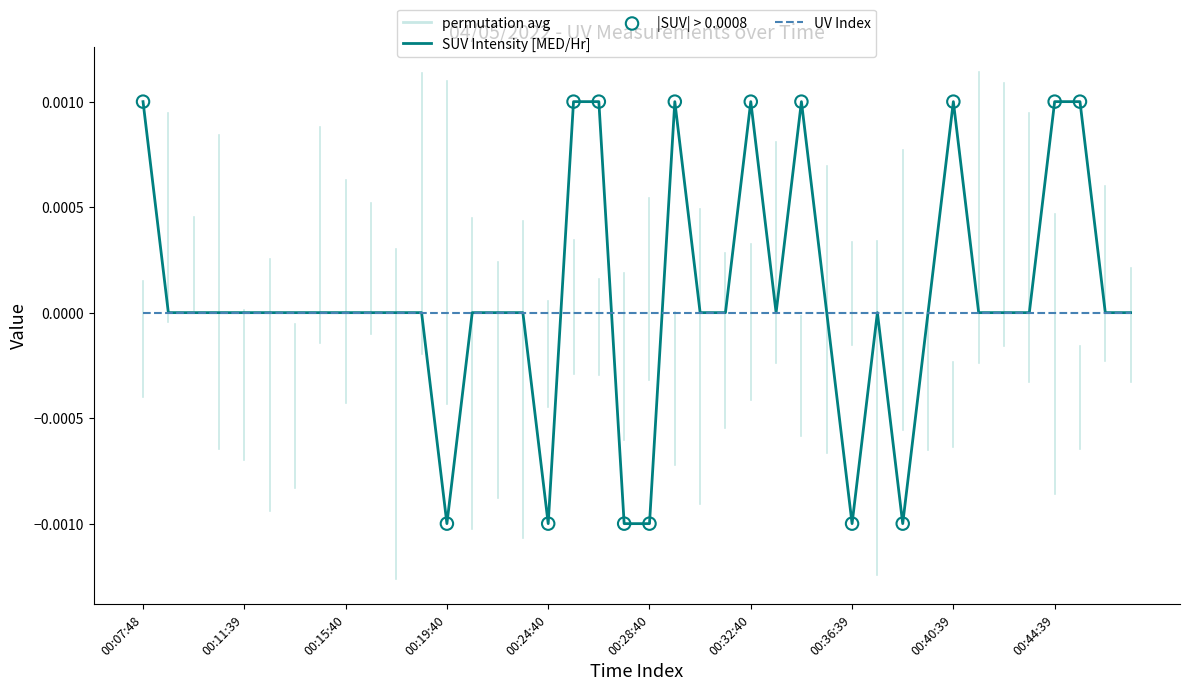

Which series has the widest spread of values?

SUV Intensity [MED/Hr]